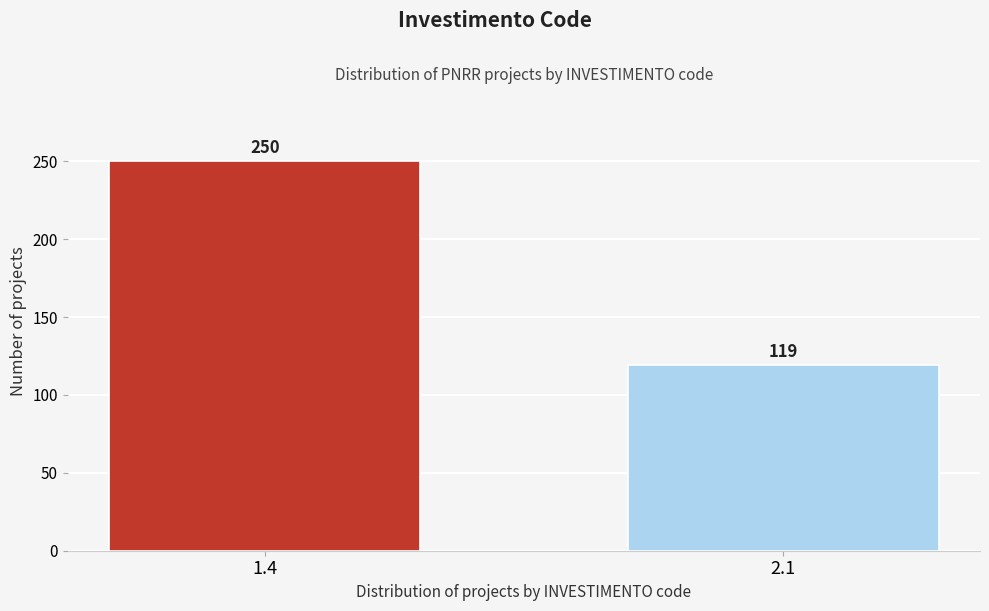

Reading left to right, list all the values displayed in this chart.

1.4=250	2.1=119